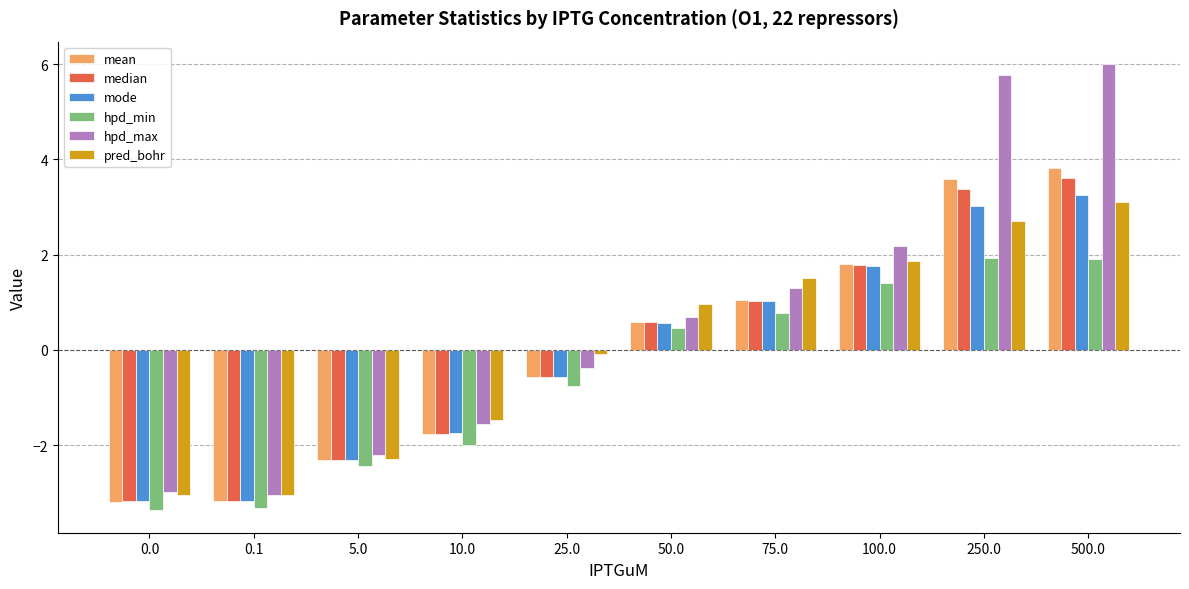

How many data points in mode are above 0?

5